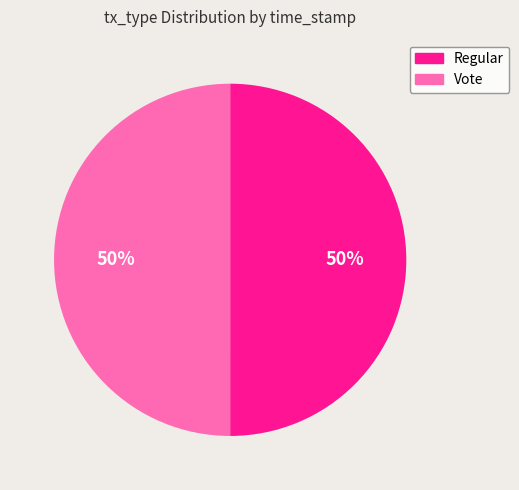

Combined, do Vote and Regular account for over 50%?

Yes